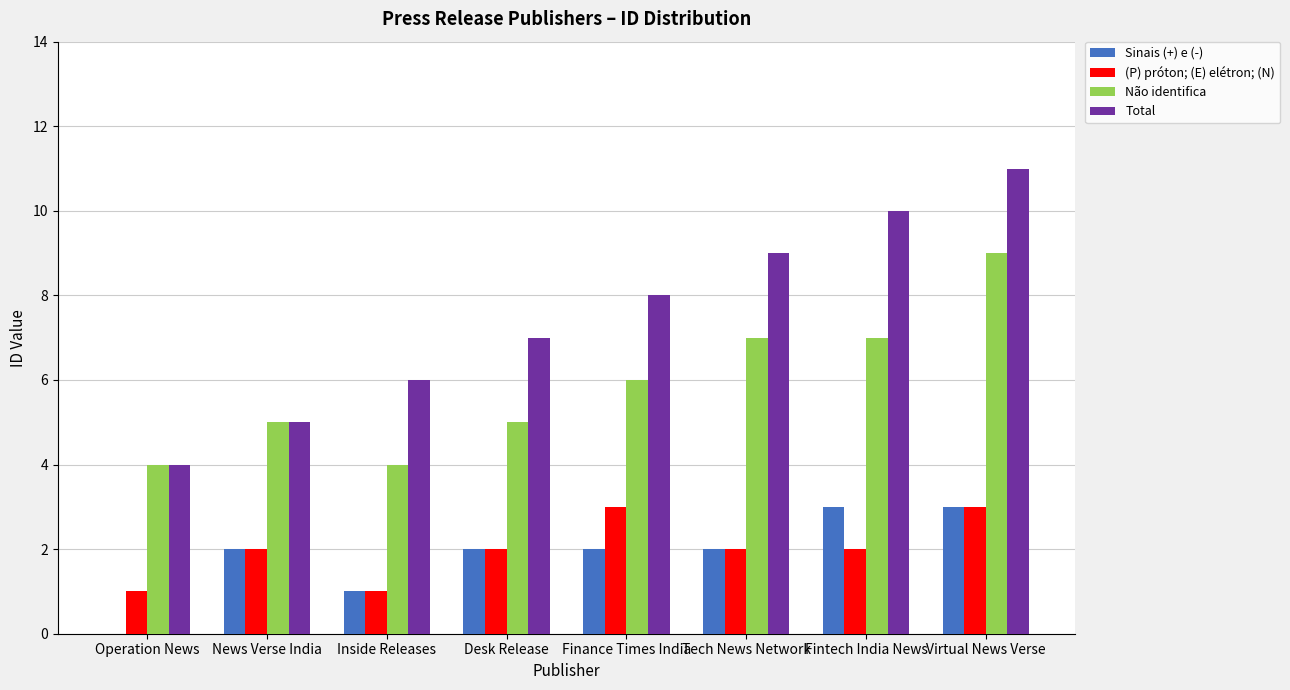

Where is Total nearest to the value 7?

Desk Release